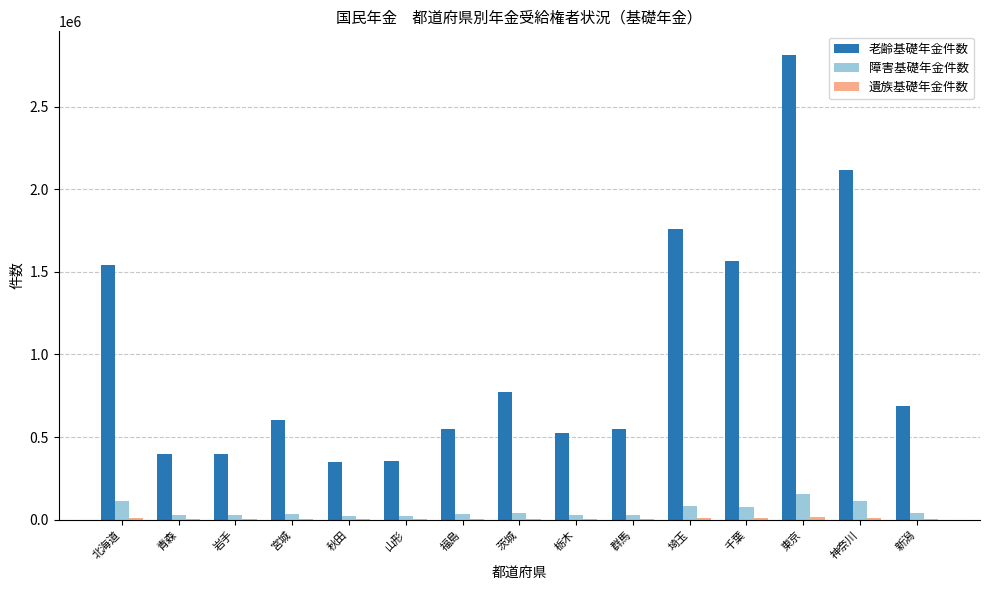

What is the total value across all series at 栃木?

555177